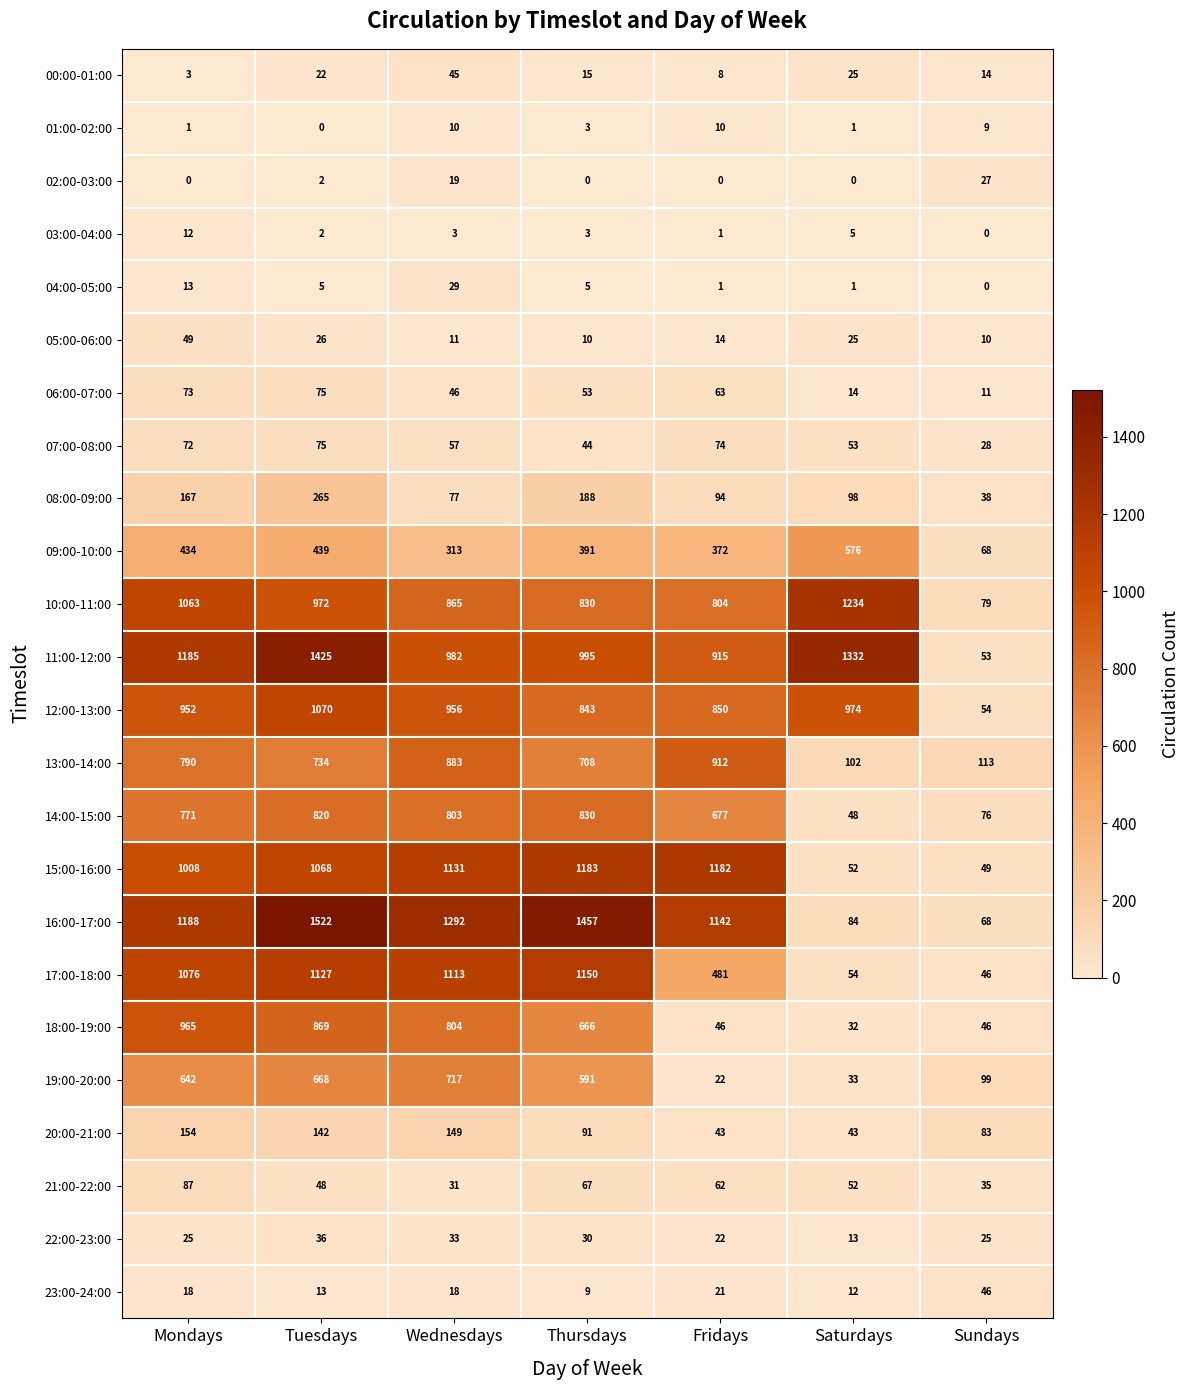

What is the difference between the highest and lowest values at Mondays?

1188